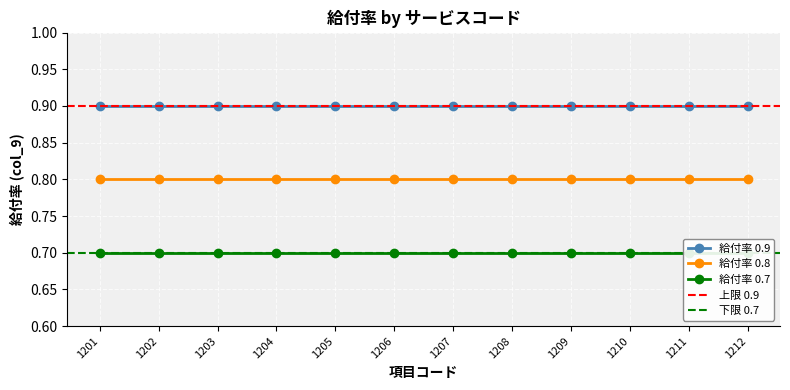

What is the value of the 給付率 0.9 point at the 10th from the left?

0.9